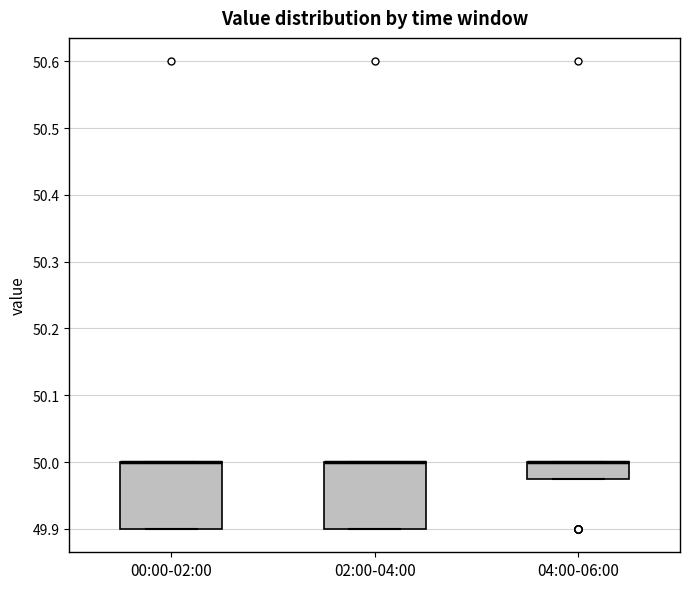

Where is the lower edge of the box for 00:00-02:00 on the y-axis? The values are not printed on the chart, so give them approximately, as read against the axis.

49.90